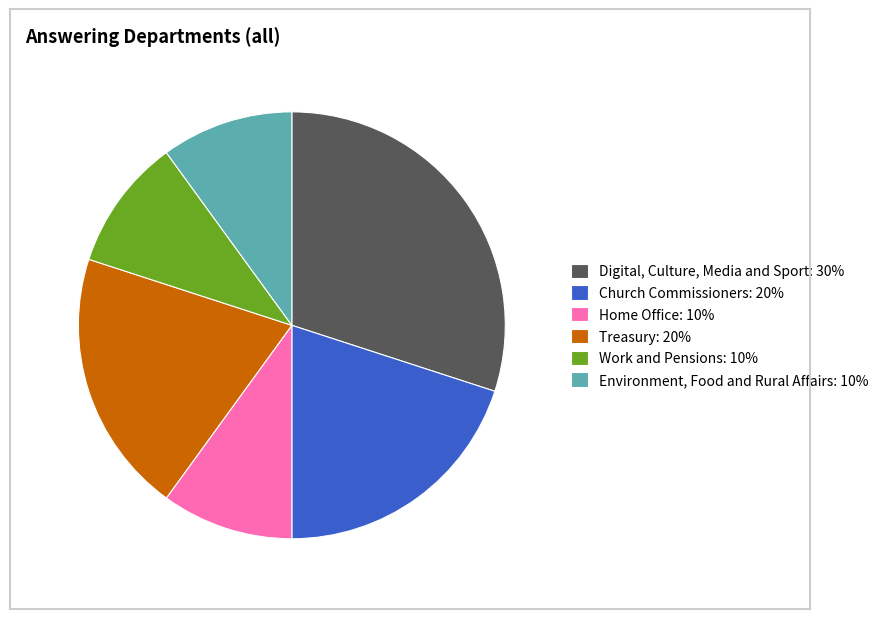

What is the ratio of the value at Church Commissioners: 20% to the value at Treasury: 20%?

1.0